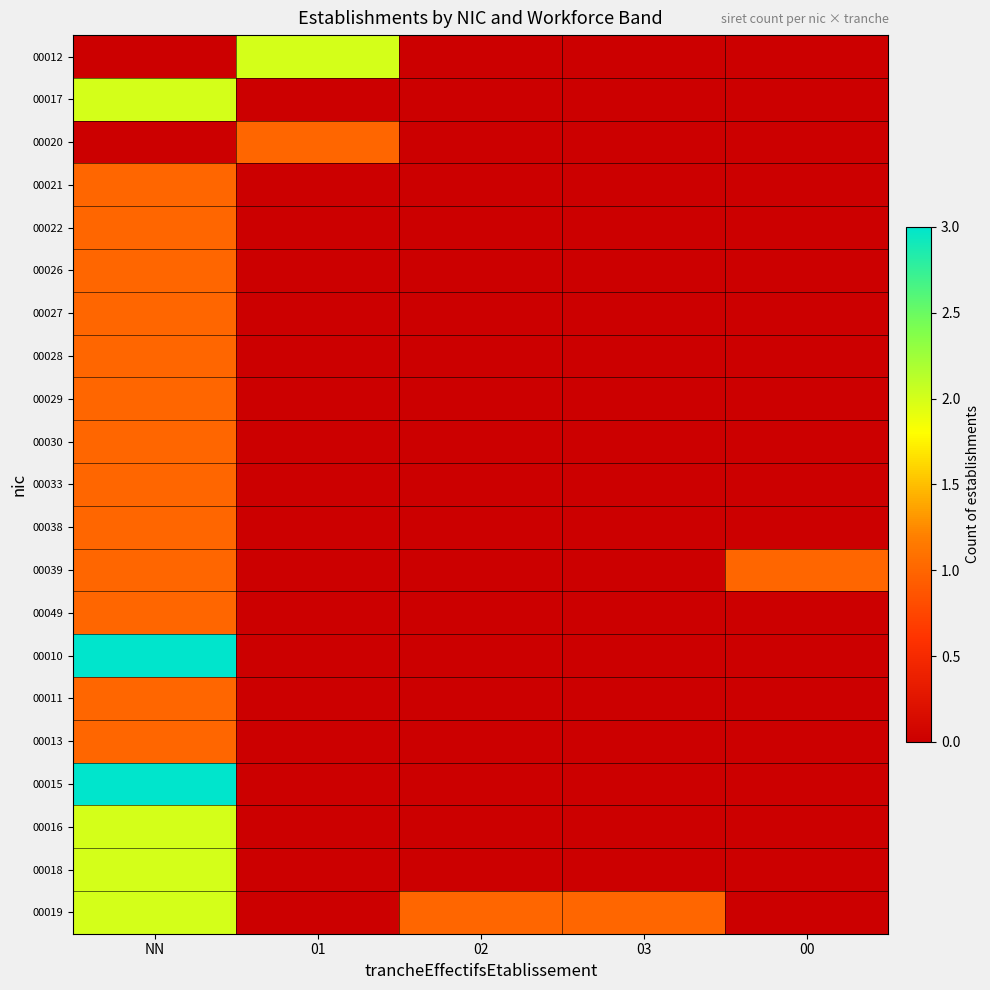

Rank the series at 00 from highest to lowest value.

00039, 00012, 00017, 00020, 00021, 00022, 00026, 00027, 00028, 00029, 00030, 00033, 00038, 00049, 00010, 00011, 00013, 00015, 00016, 00018, 00019